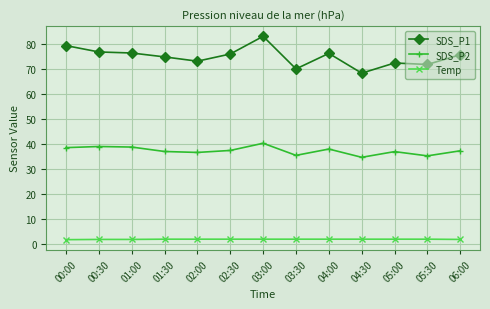

What is the average value of the Temp series?

1.9